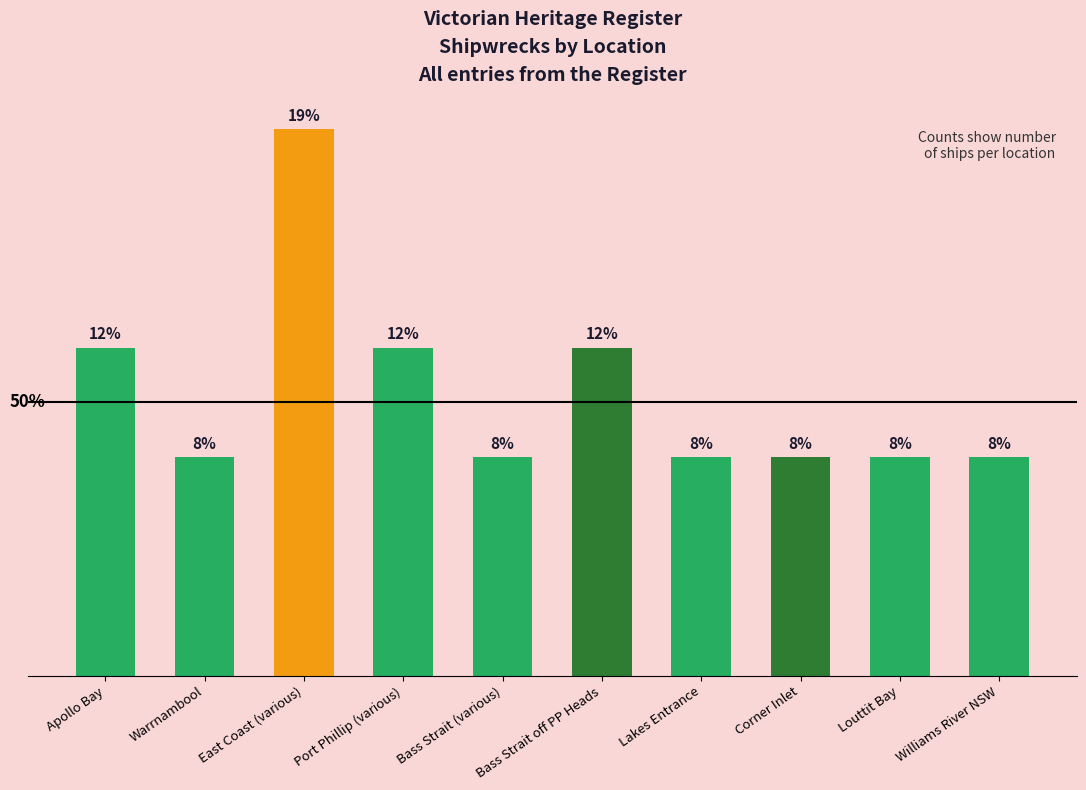

Reading left to right, transcribe all the data shown in this chart.

3	2	5	3	2	3	2	2	2	2